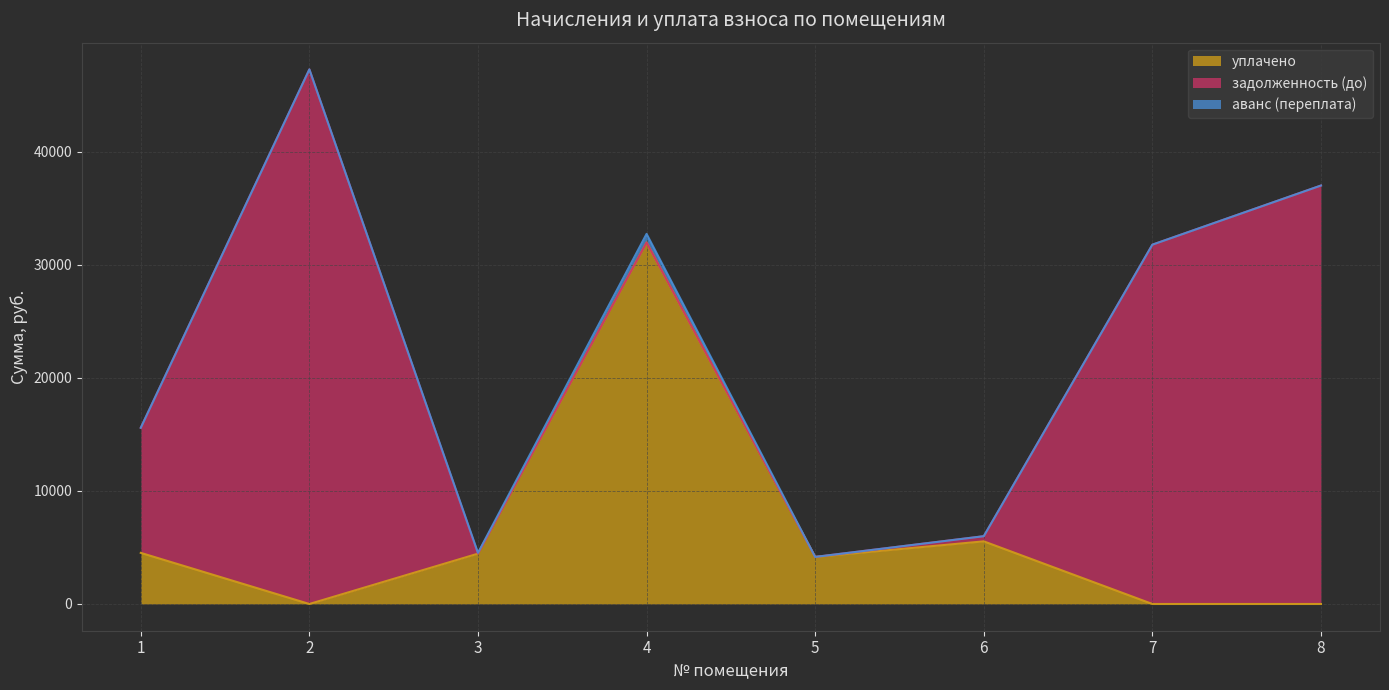

Rank the categories by уплачено value from lowest to highest.

2, 7, 8, 5, 3, 1, 6, 4